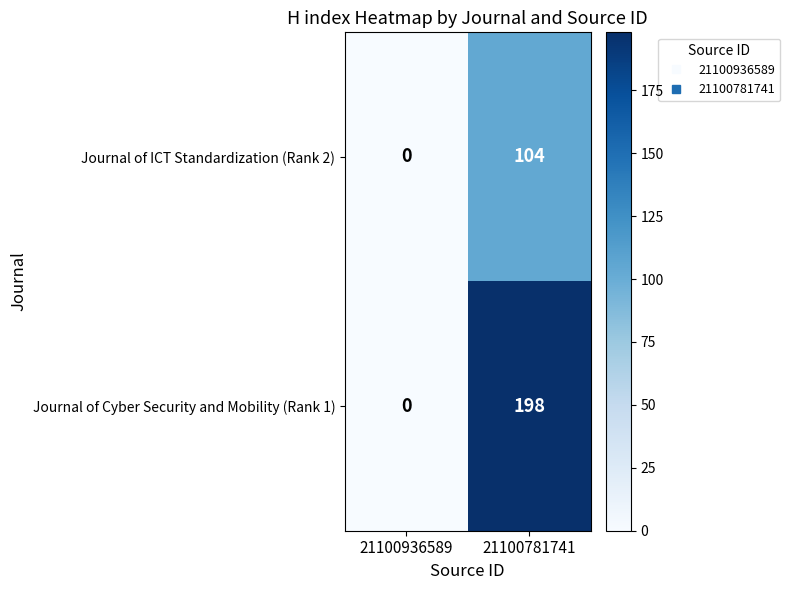

Read the Journal of Cyber Security and Mobility (Rank 1) value at 21100781741.

198